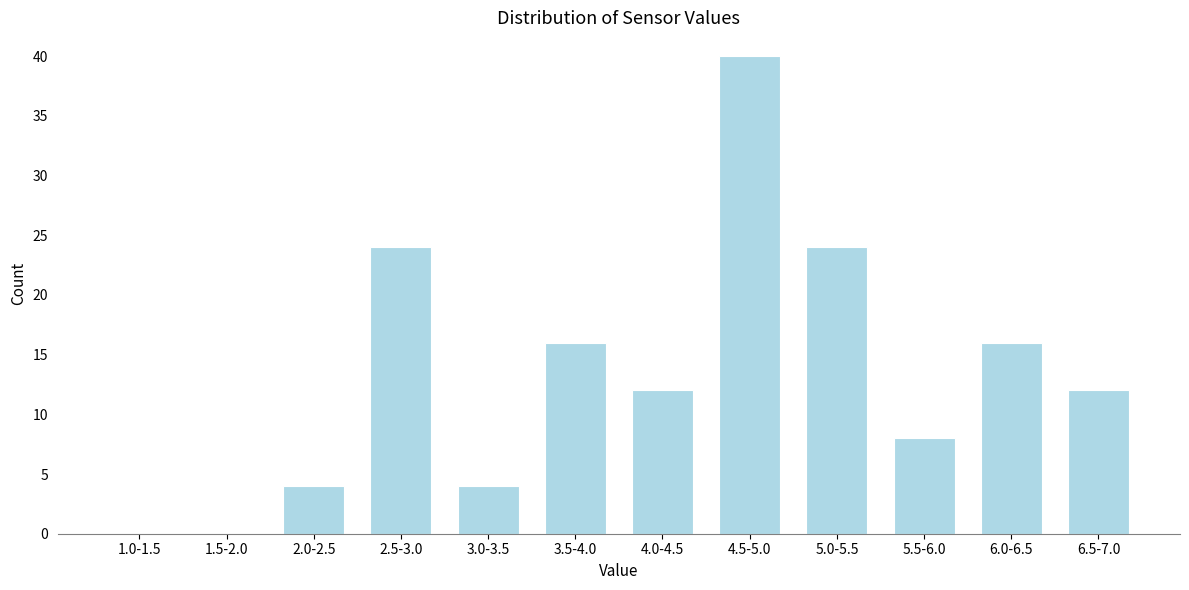

Reading left to right, extract all data points from this chart.

1.0-1.5=0	1.5-2.0=0	2.0-2.5=4	2.5-3.0=24	3.0-3.5=4	3.5-4.0=16	4.0-4.5=12	4.5-5.0=40	5.0-5.5=24	5.5-6.0=8	6.0-6.5=16	6.5-7.0=12